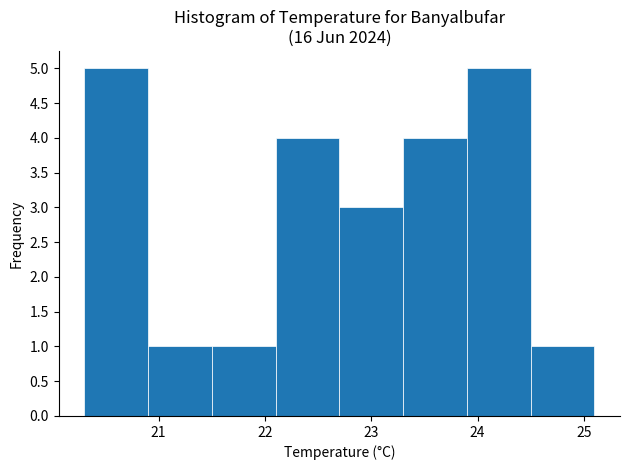

How tall is the bar that spans 20.3 to 20.9 on the x-axis? The values are not printed on the chart, so give them approximately, as read against the axis.

5